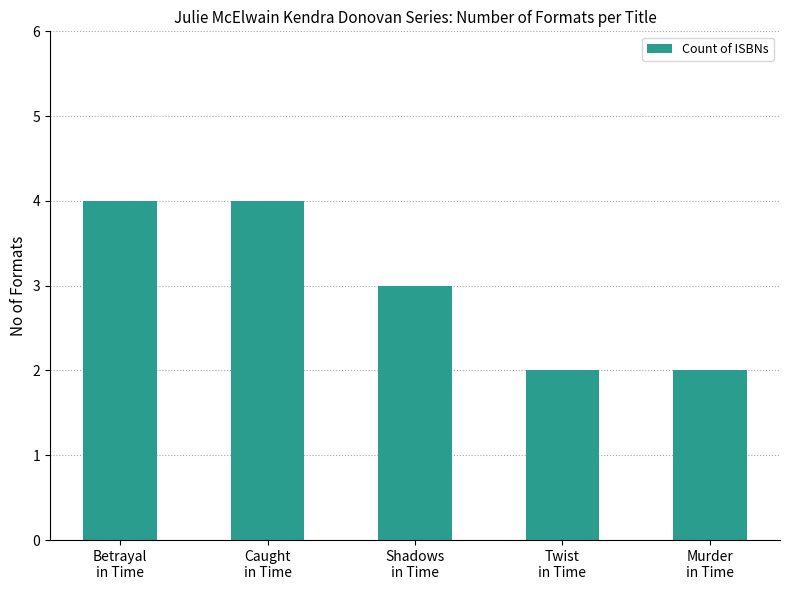

Does the chart contain any negative values?

No